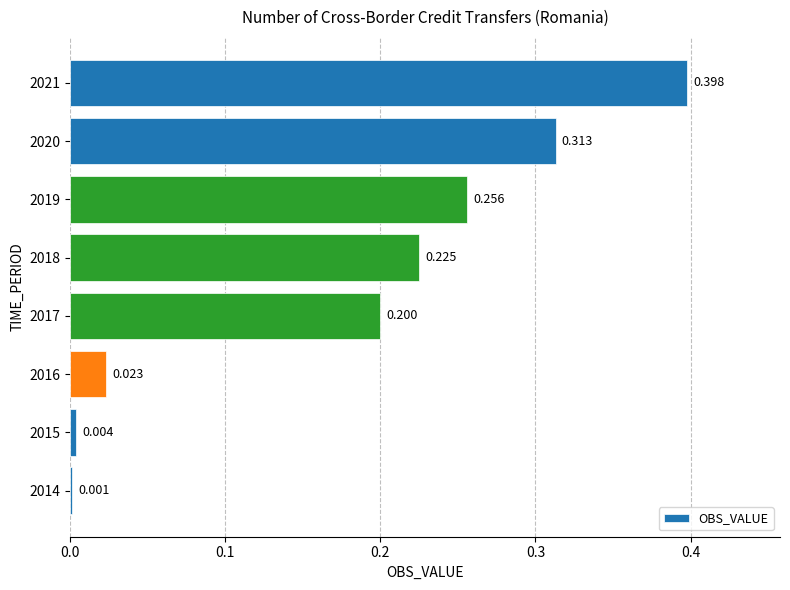

At which category does the chart reach its peak across all series?

2021